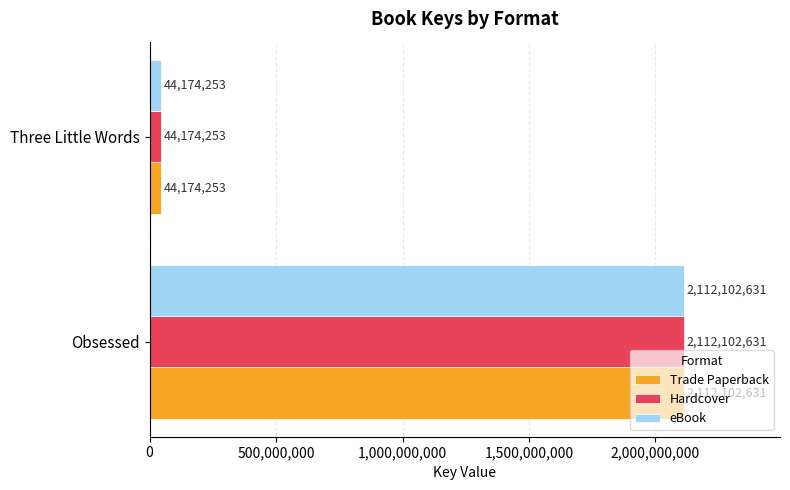

At which category is the sum across all series the highest?

Obsessed